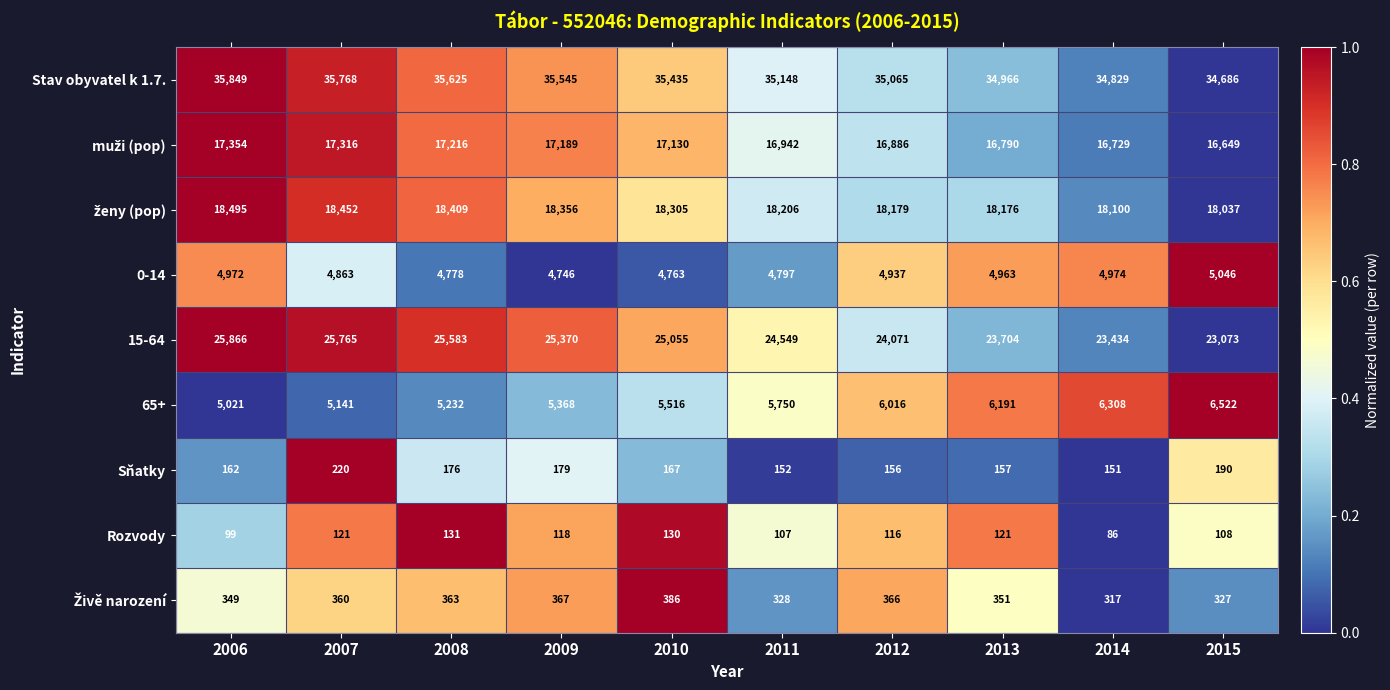

The value of Rozvody at 2011 is 107. True or false?

True